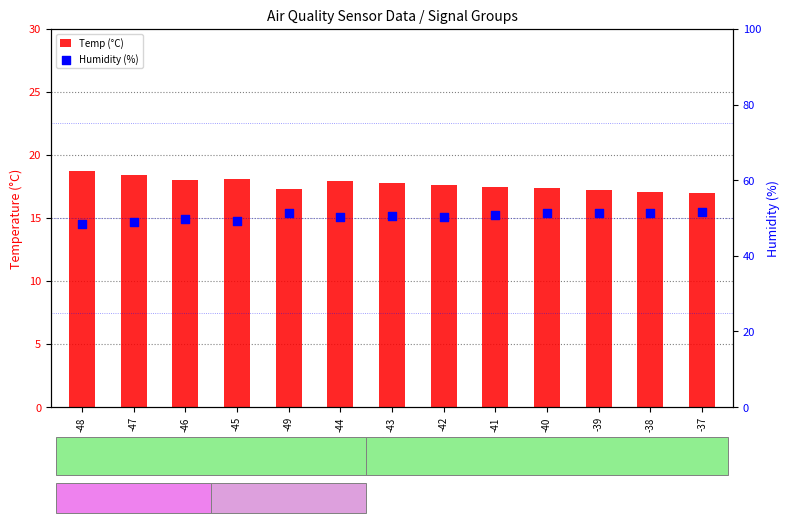

Is the value of Humidity (%) at -40 greater than the value of Temp (°C) at -42?

Yes